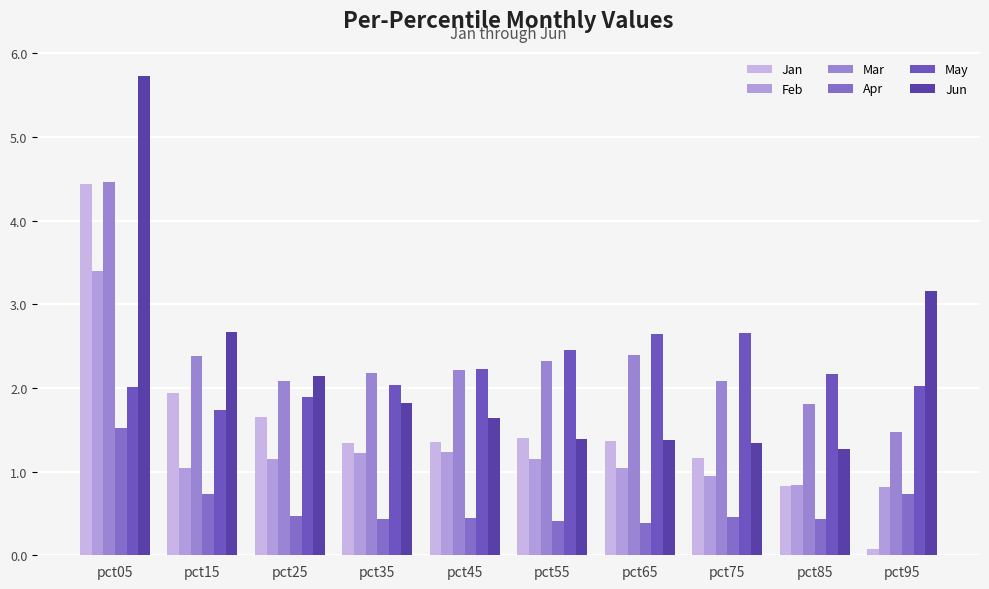

At how many categories does at least one series exceed 3?

2